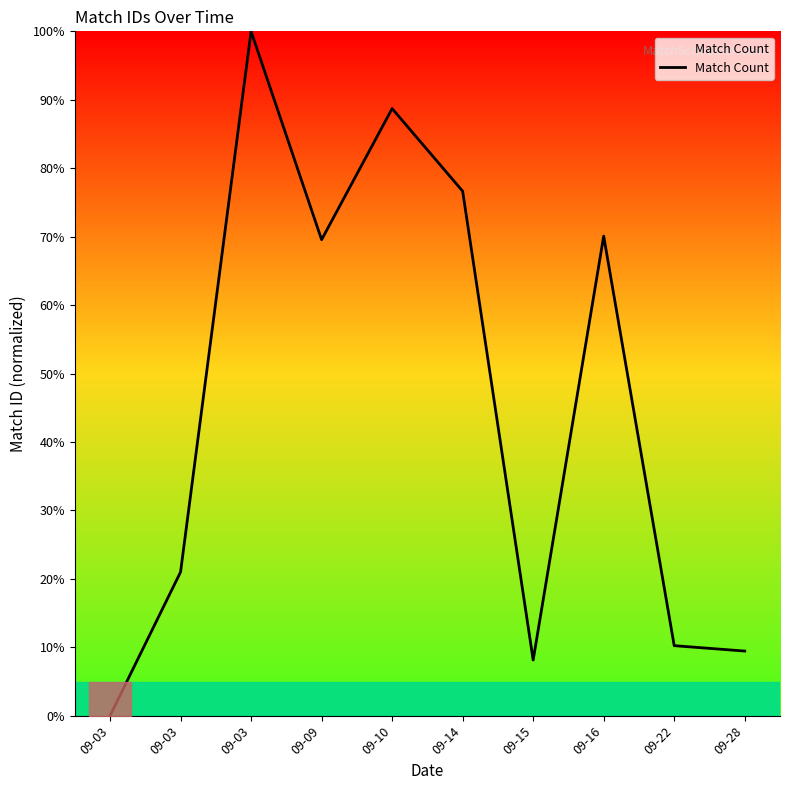

Where is the data nearest to the value 50?

09-09